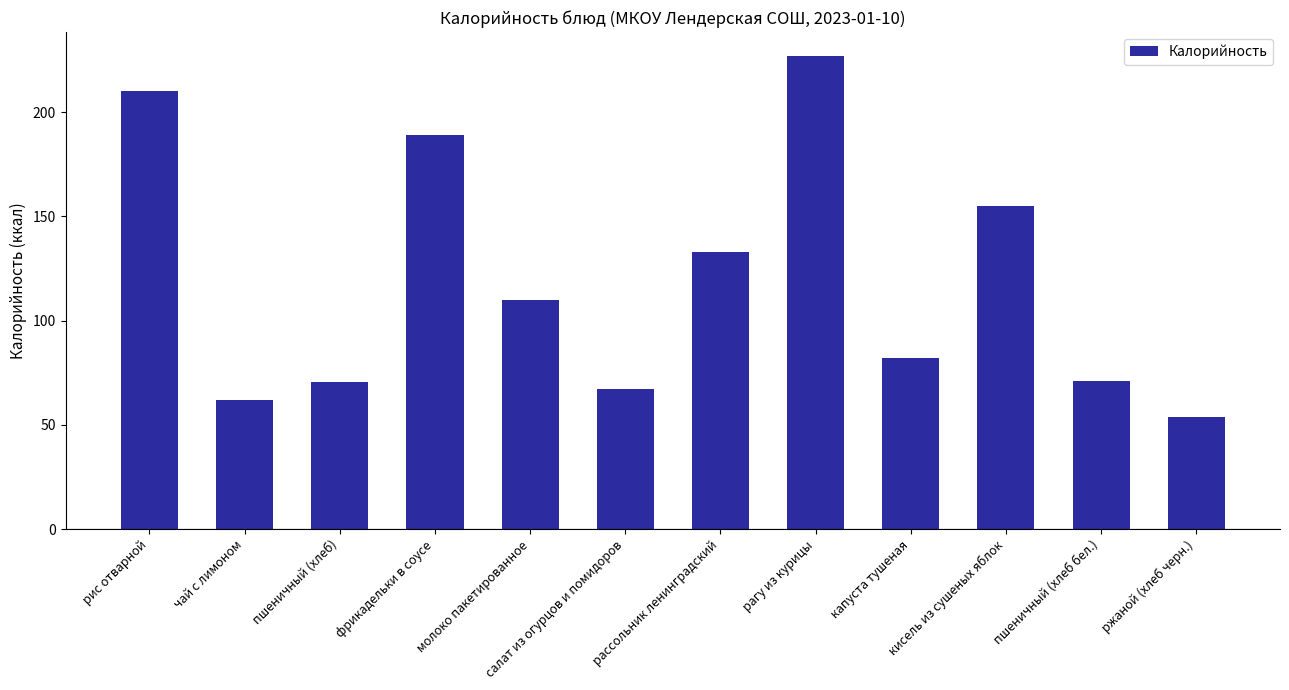

What is the difference between the values at рассольник ленинградский and чай с лимоном?

71.0